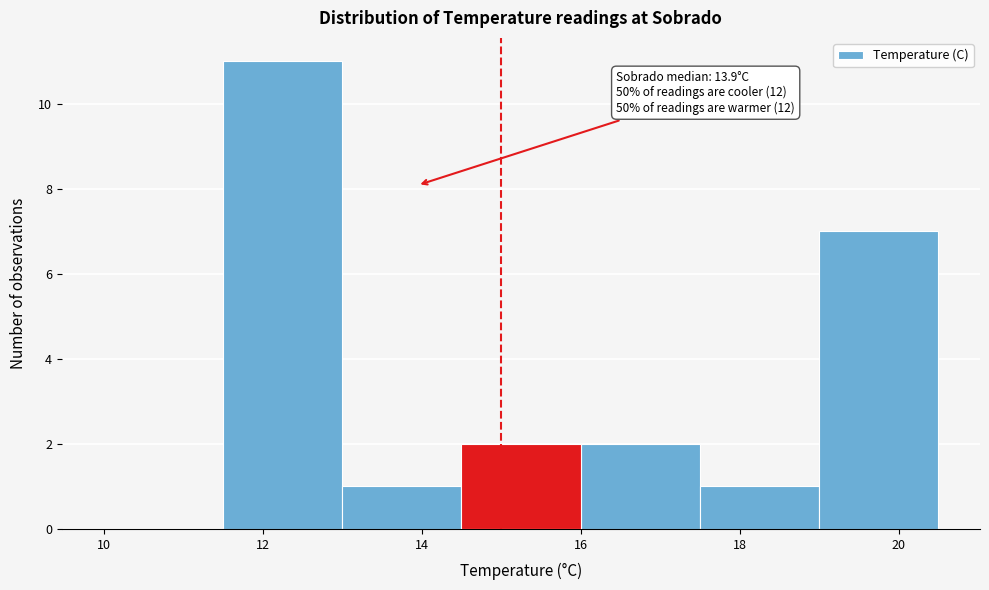

Which range on the x-axis has the tallest bar?

11.5 to 13.0